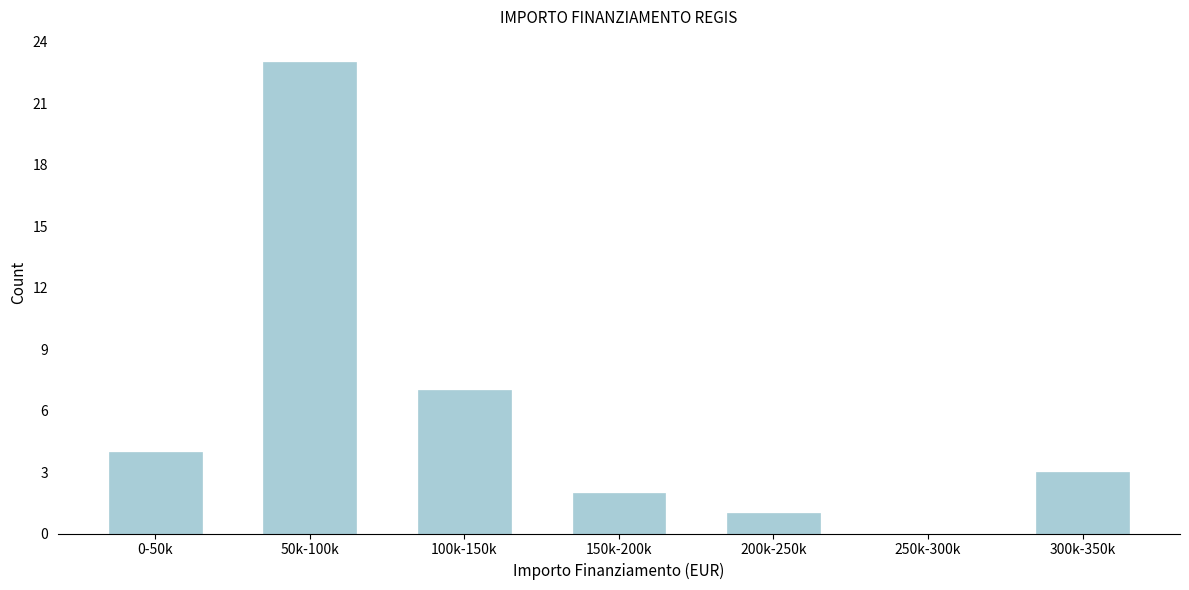

Reading right to left, transcribe all the data shown in this chart.

300k-350k=3	250k-300k=0	200k-250k=1	150k-200k=2	100k-150k=7	50k-100k=23	0-50k=4